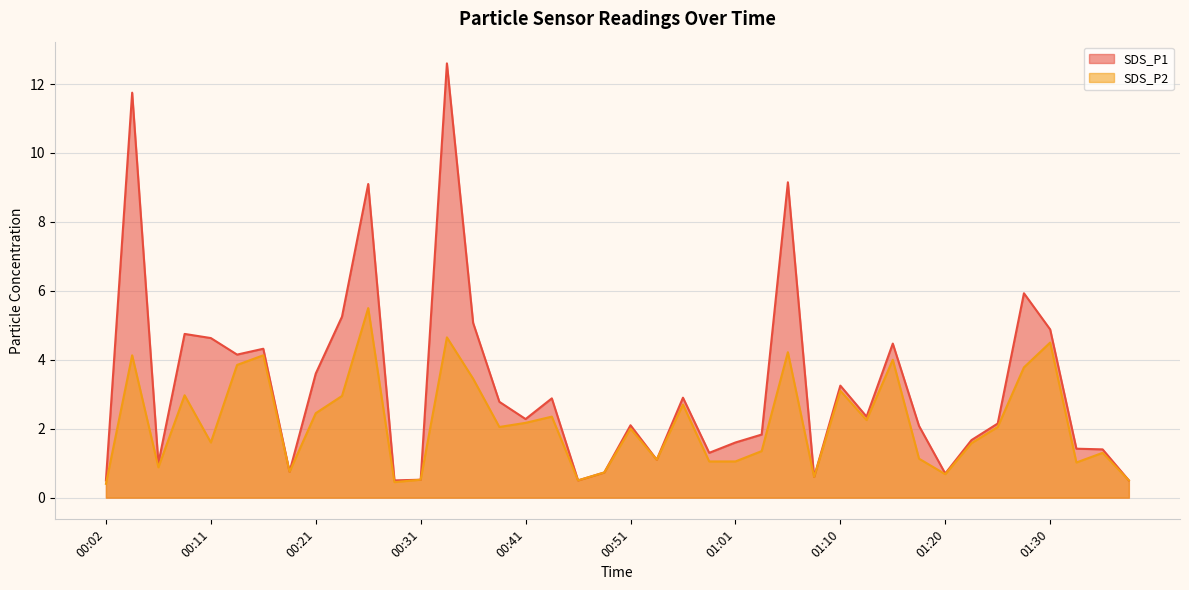

True or false: SDS_P2 and SDS_P1 intersect in this chart.

False